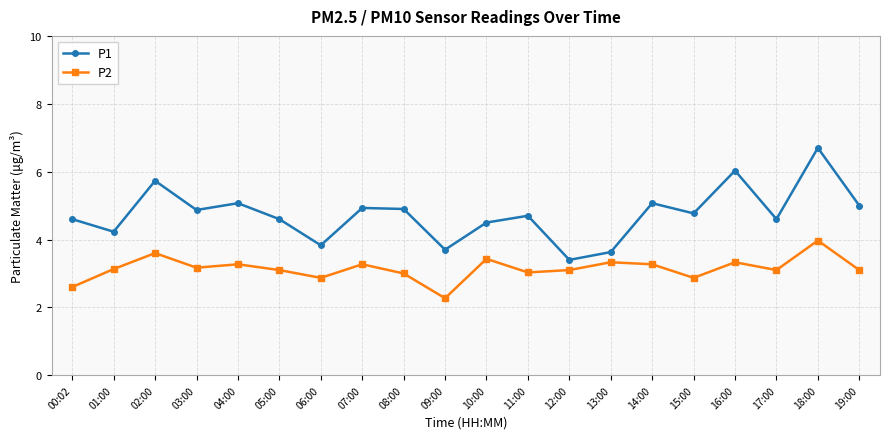

What are all the series names shown in the legend?

P1, P2